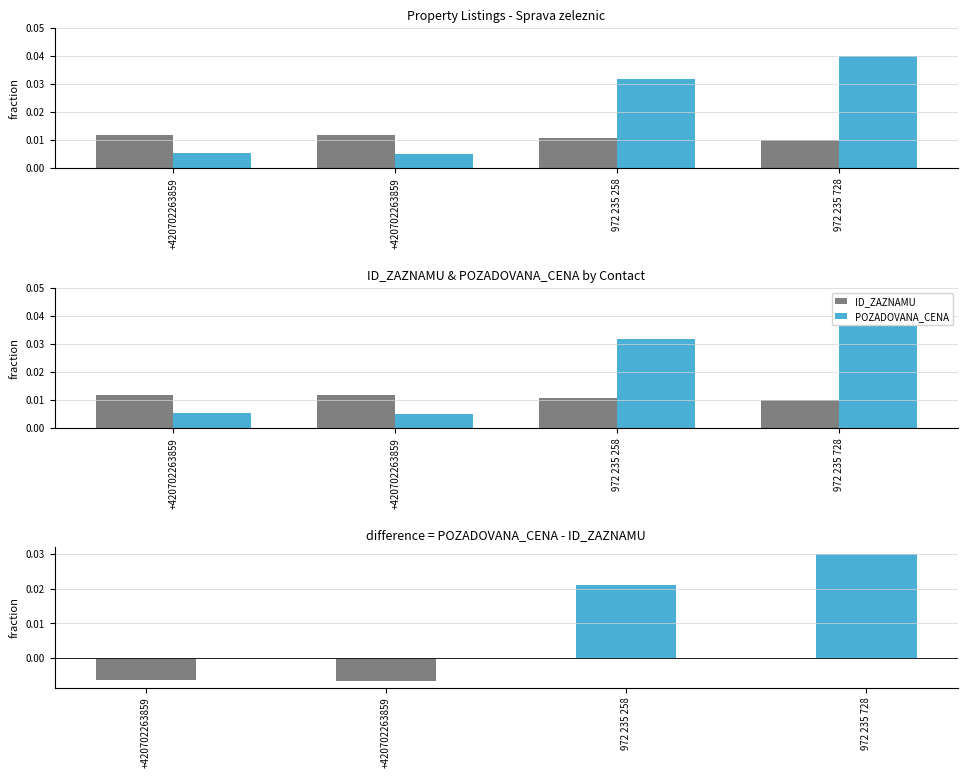

Is it true that POZADOVANA_CENA equals 0.0 at 972 235 258?

False